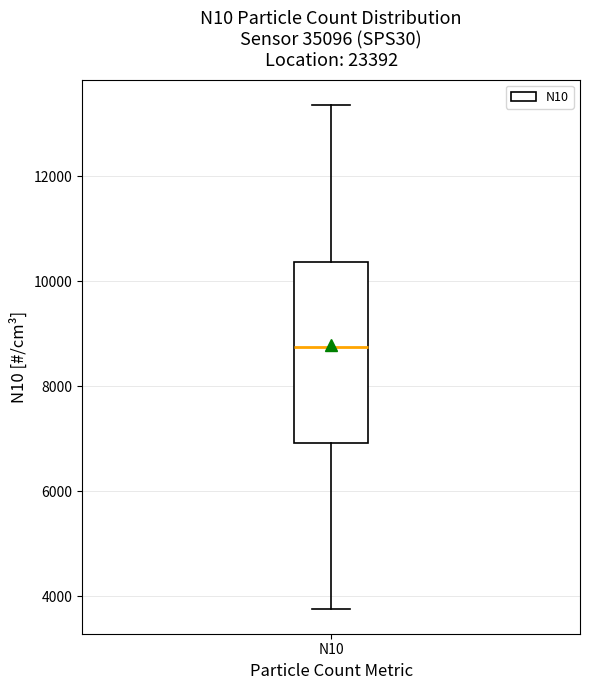

Read this box plot against the y-axis: the position of the median line, the range covered by the box, and the ends of both whiskers. The values are not printed on the chart, so give them approximately, as read against the axis.

median 8800, box 7000 to 10400, whiskers 3800 to 13400